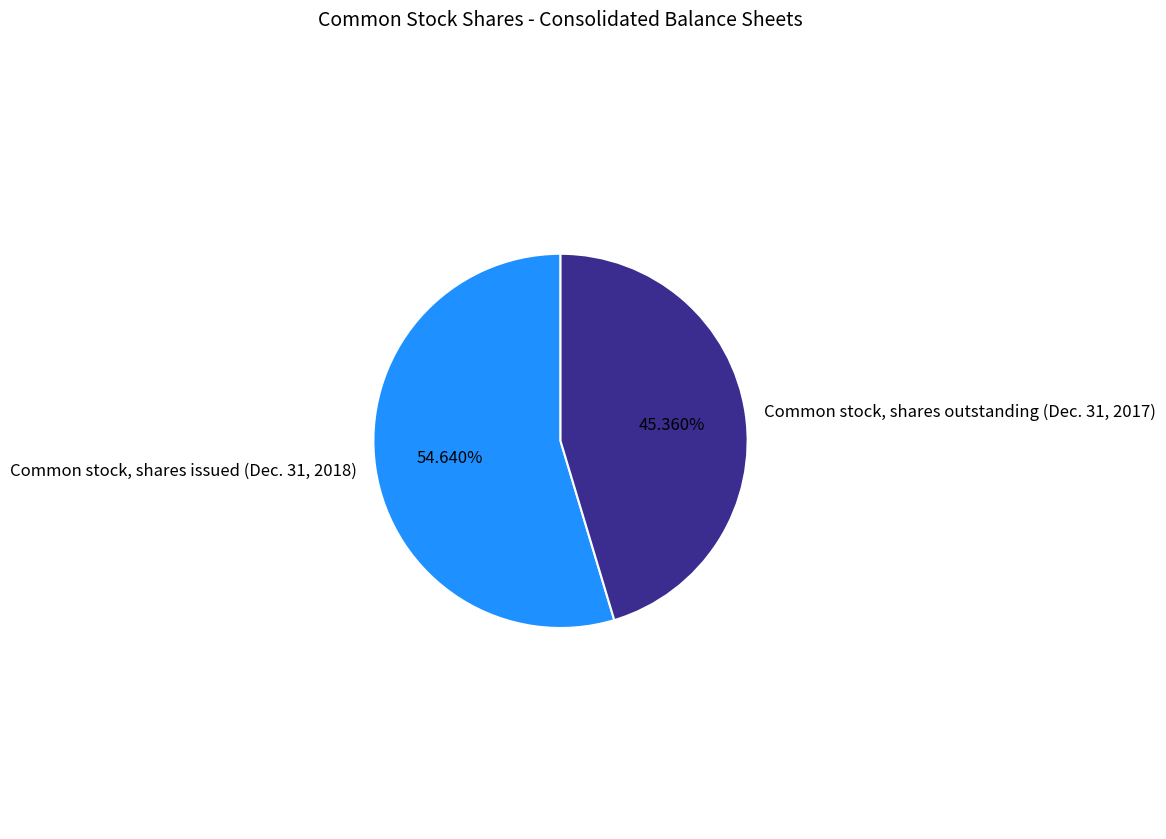

The Common stock, shares outstanding (Dec. 31, 2017) slice represents 56% of the pie. True or false?

False